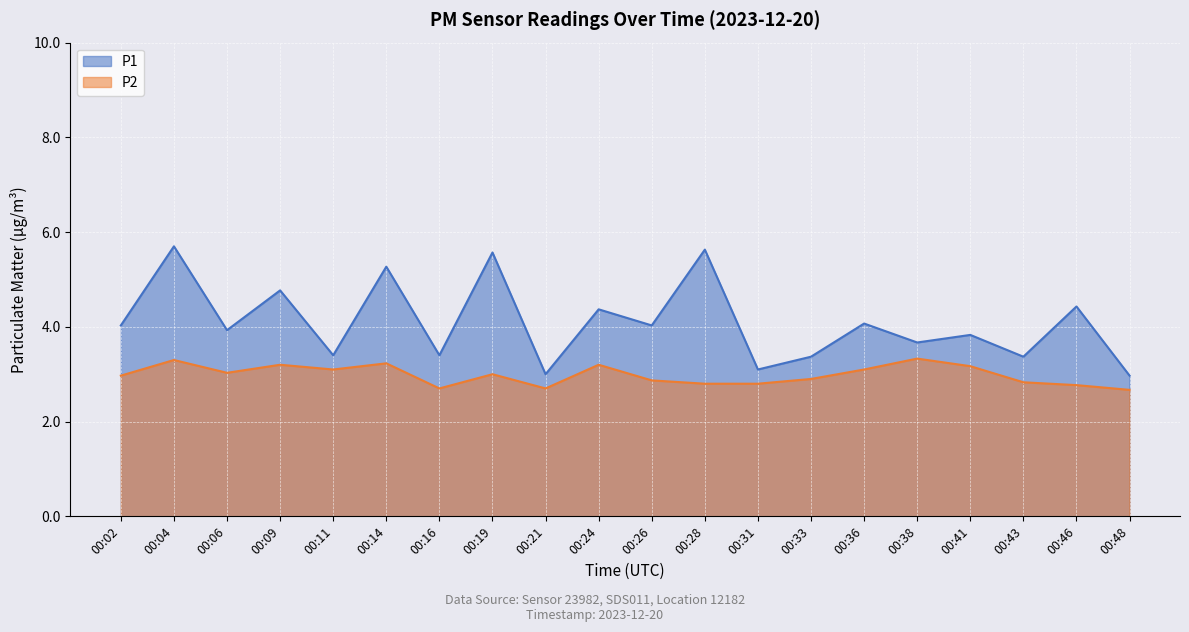

How many distinct data groups are displayed?

2